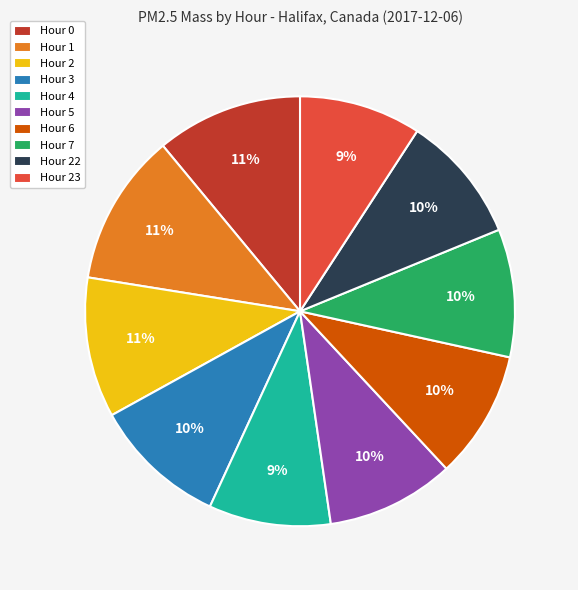

To the nearest percent, what is the difference between the largest and smallest slice percentages?

2%